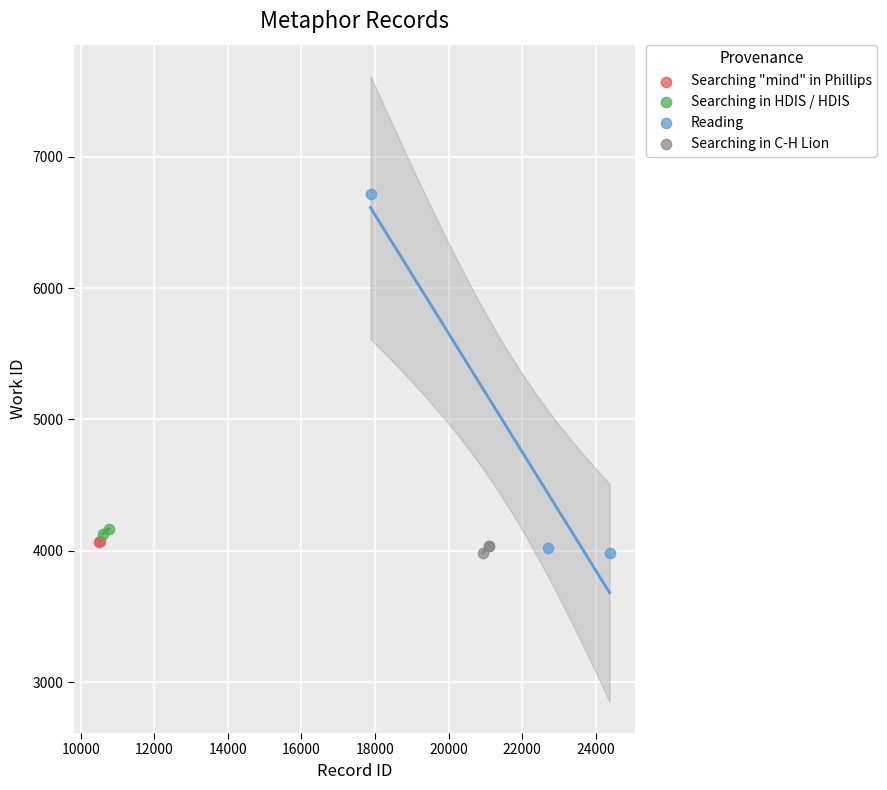

What are all the series names shown in the legend?

Searching "mind" in Phillips, Searching in HDIS / HDIS, Reading, Searching in C-H Lion